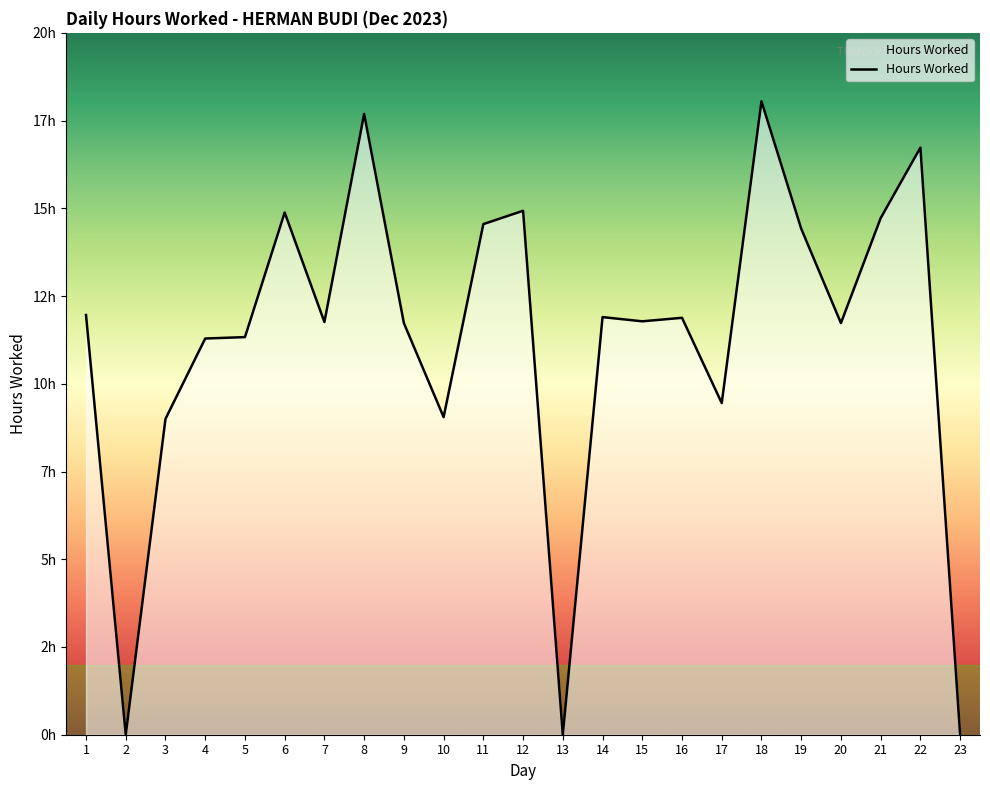

Does the chart display data point markers on the line(s)?

No